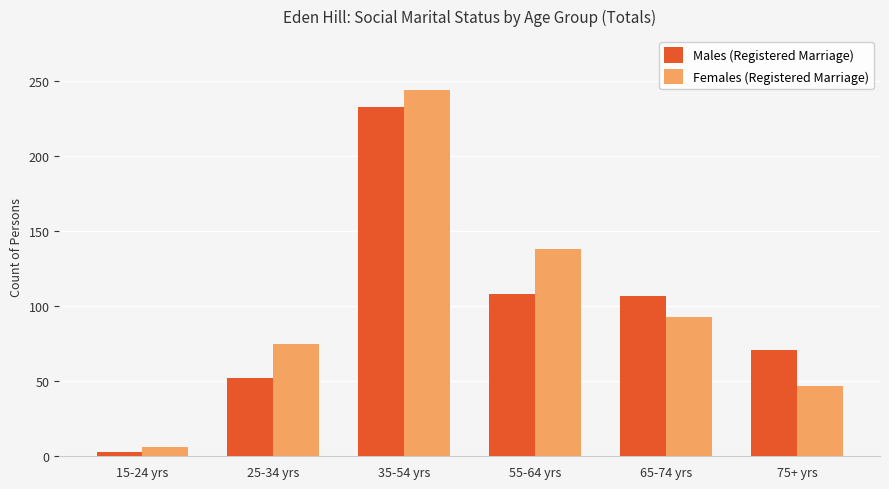

Which series has the largest total across all categories?

Females (Registered Marriage)